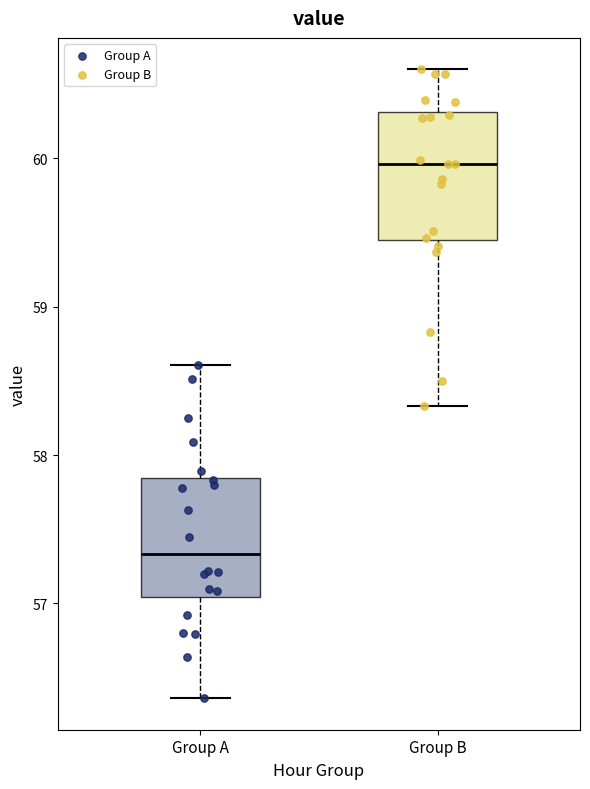

Reading left to right, transcribe this box plot: for each box, give where its median line is, the range the box spans, and where its two whiskers end, as read against the y-axis. The values are not printed on the chart, so give them approximately, as read against the axis.

Group A: median 57.3, box 57.0 to 57.8, whiskers 56.4 to 58.6
Group B: median 60.0, box 59.4 to 60.3, whiskers 58.3 to 60.6